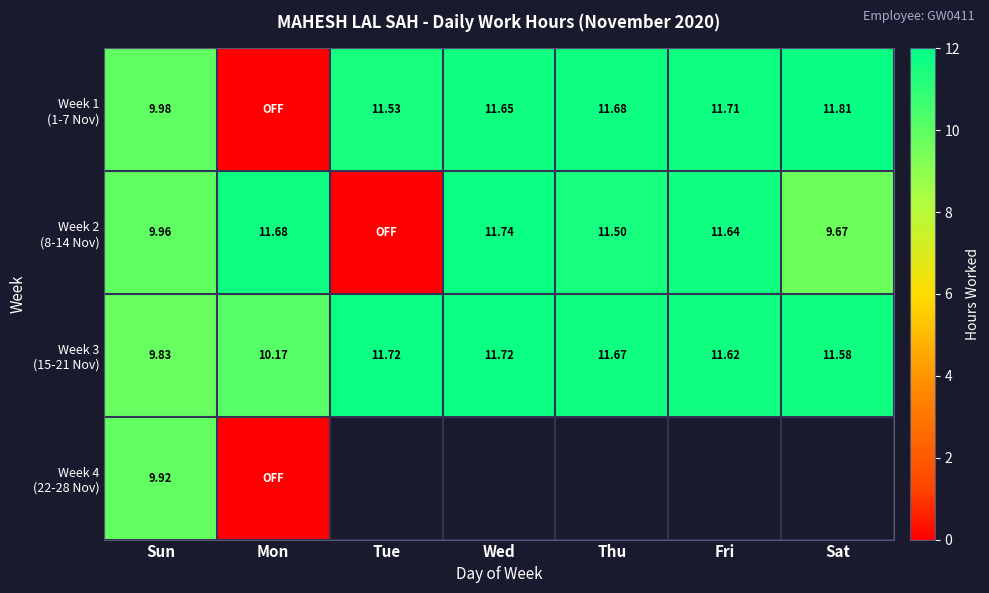

True or false: Week 1 (1-7 Nov) has a value of 10.0 at Sun.

True